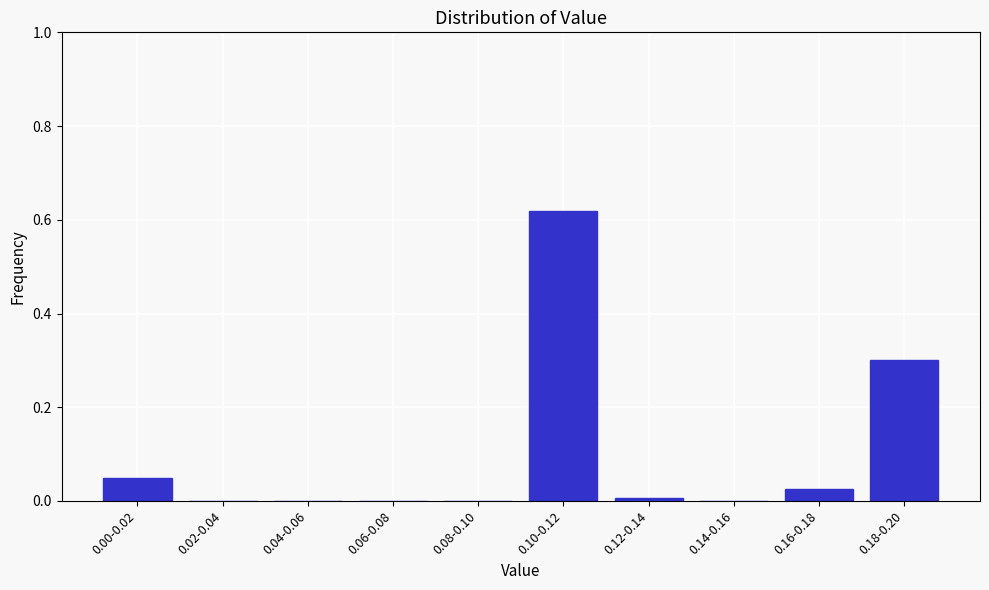

Which category has the highest value across all series?

0.10-0.12